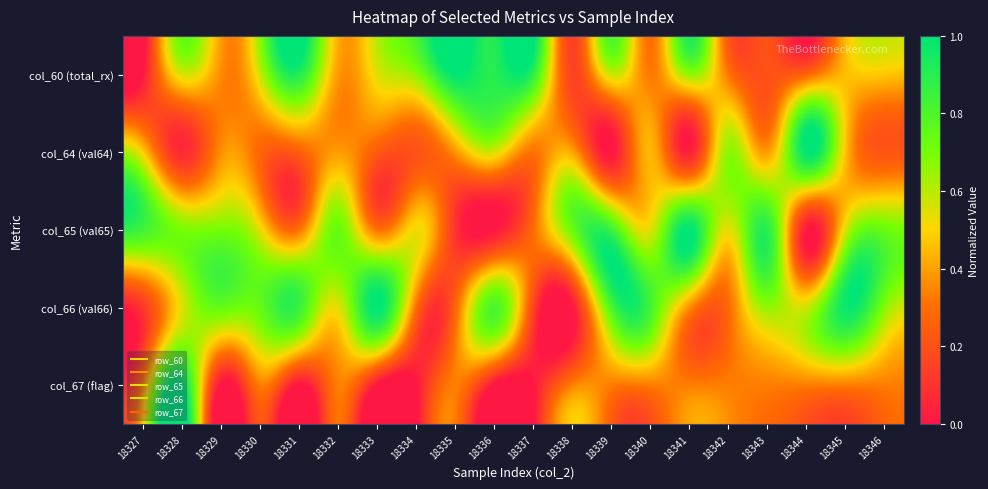

Which has a higher value, 18336 or 18340?

18336